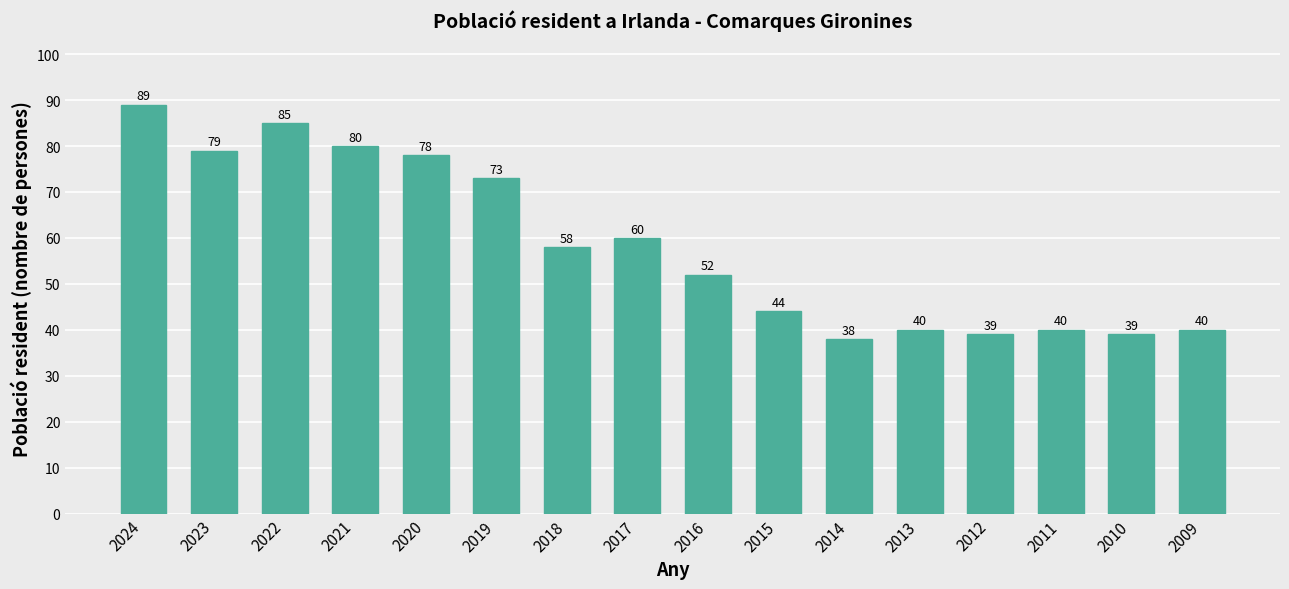

True or false: the data shows 70 at 2015.

False